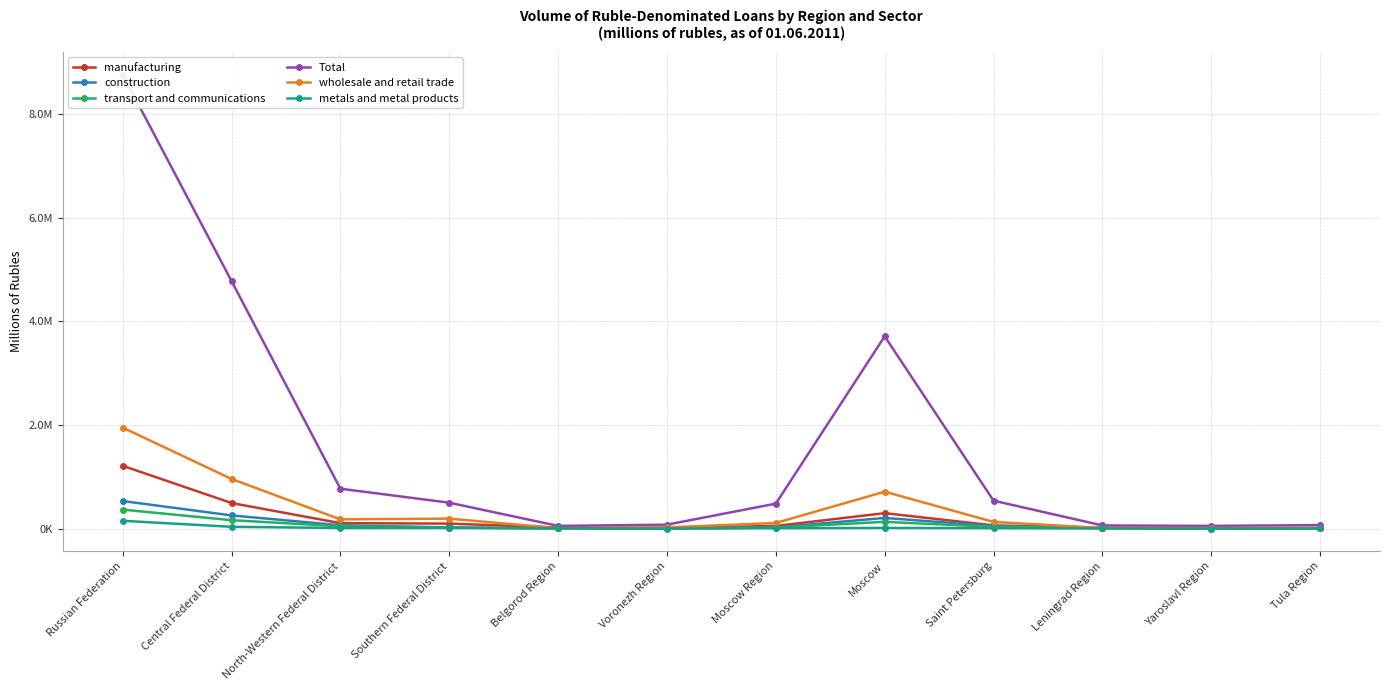

Reading left to right, transcribe all the data shown in this chart.

manufacturing: Russian Federation=1211712	Central Federal District=492568	North-Western Federal District=103768	Southern Federal District=95236	Belgorod Region=20218	Voronezh Region=12139	Moscow Region=49948	Moscow=296725	Saint Petersburg=60655	Leningrad Region=15169	Yaroslavl Region=9423	Tula Region=10905
construction: Russian Federation=530886	Central Federal District=253016	North-Western Federal District=63166	Southern Federal District=21747	Belgorod Region=2934	Voronezh Region=1620	Moscow Region=21772	Moscow=204632	Saint Petersburg=47773	Leningrad Region=9520	Yaroslavl Region=926	Tula Region=3860
transport and communications: Russian Federation=365204	Central Federal District=161378	North-Western Federal District=43884	Southern Federal District=16982	Belgorod Region=2305	Voronezh Region=1134	Moscow Region=18288	Moscow=129751	Saint Petersburg=31944	Leningrad Region=8189	Yaroslavl Region=510	Tula Region=1819
Total: Russian Federation=8764693	Central Federal District=4778226	North-Western Federal District=768890	Southern Federal District=498915	Belgorod Region=51042	Voronezh Region=74577	Moscow Region=480795	Moscow=3710808	Saint Petersburg=537908	Leningrad Region=59521	Yaroslavl Region=51024	Tula Region=66558
wholesale and retail trade: Russian Federation=1948646	Central Federal District=957325	North-Western Federal District=176687	Southern Federal District=191200	Belgorod Region=6832	Voronezh Region=22437	Moscow Region=107219	Moscow=711467	Saint Petersburg=127176	Leningrad Region=11147	Yaroslavl Region=9509	Tula Region=10426
metals and metal products: Russian Federation=149462	Central Federal District=33284	North-Western Federal District=10429	Southern Federal District=10684	Belgorod Region=3868	Voronezh Region=315	Moscow Region=6440	Moscow=11515	Saint Petersburg=7124	Leningrad Region=1455	Yaroslavl Region=353	Tula Region=2566